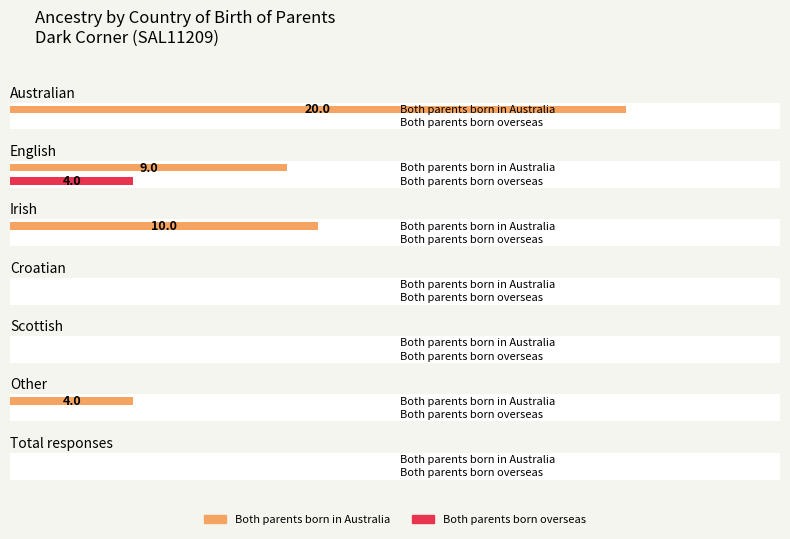

Is it true that Both parents born in Australia equals 13 at Scottish?

False